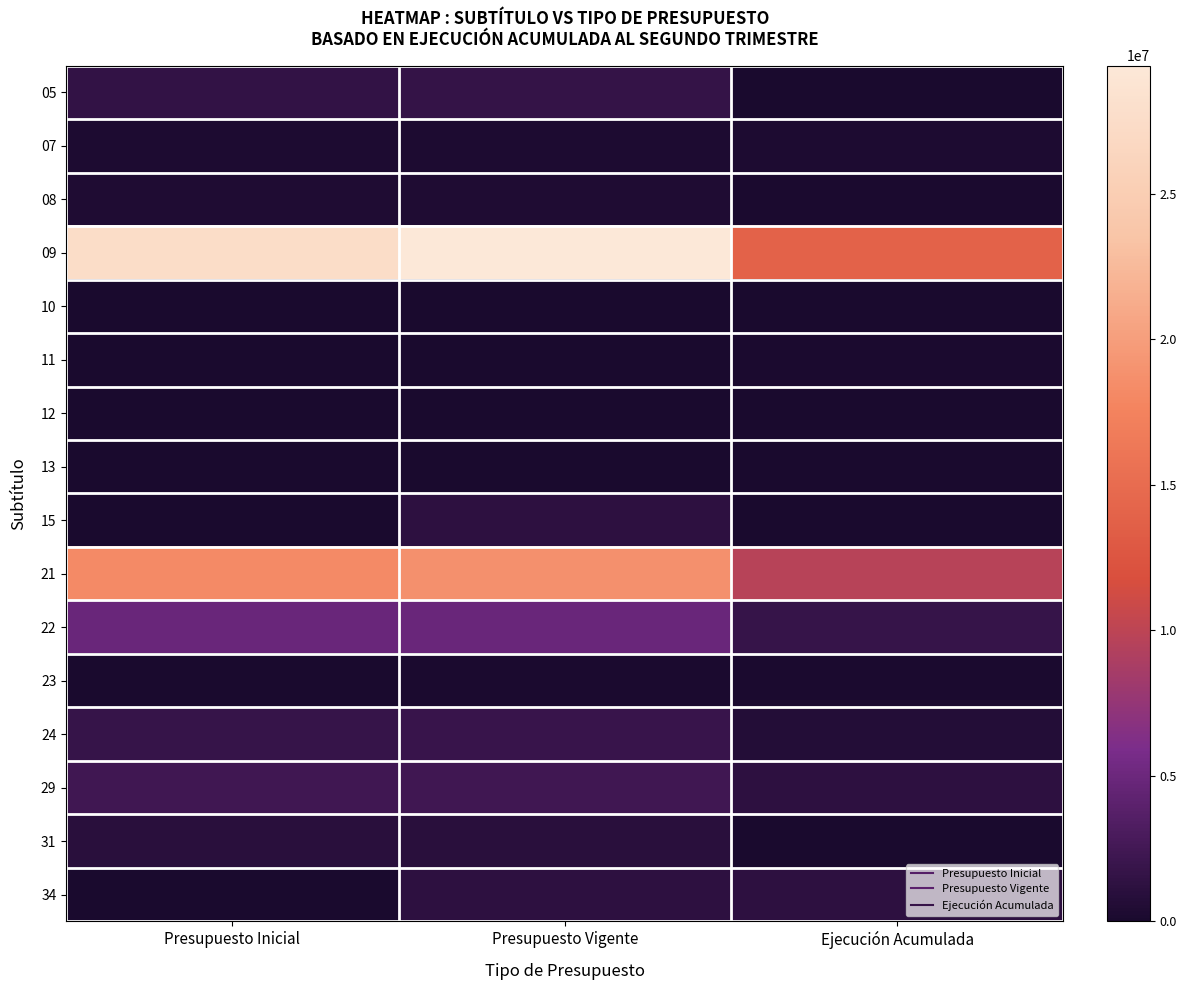

At which category does the chart reach its minimum across all series?

Presupuesto Inicial